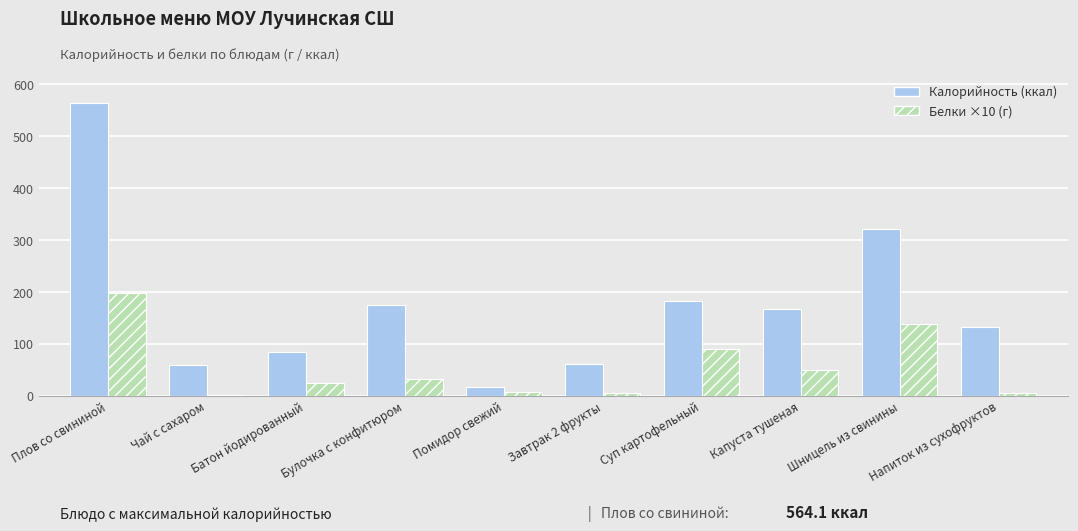

At which category is the sum across all series the highest?

Плов со свининой